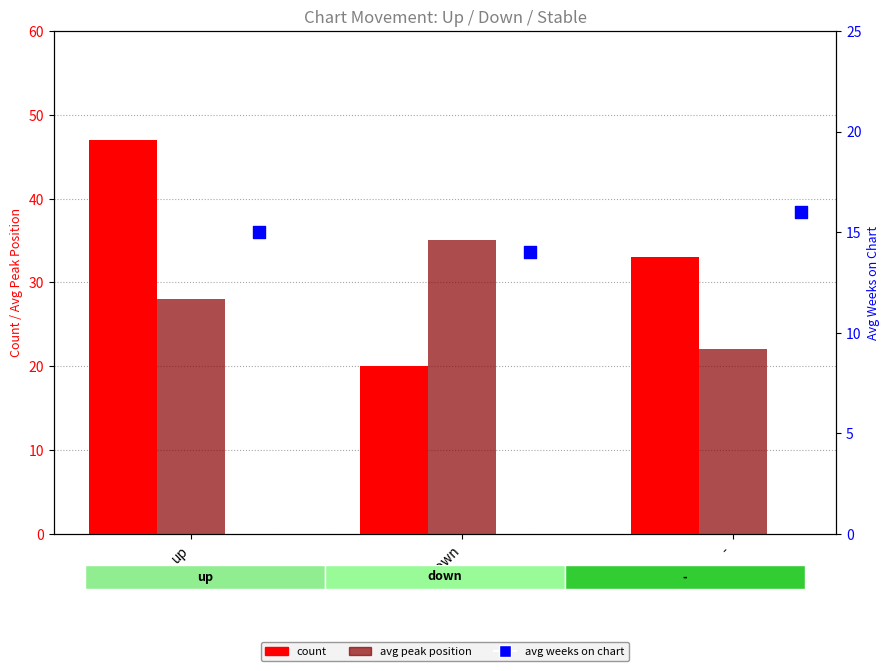

Which series has the largest total across all categories?

count